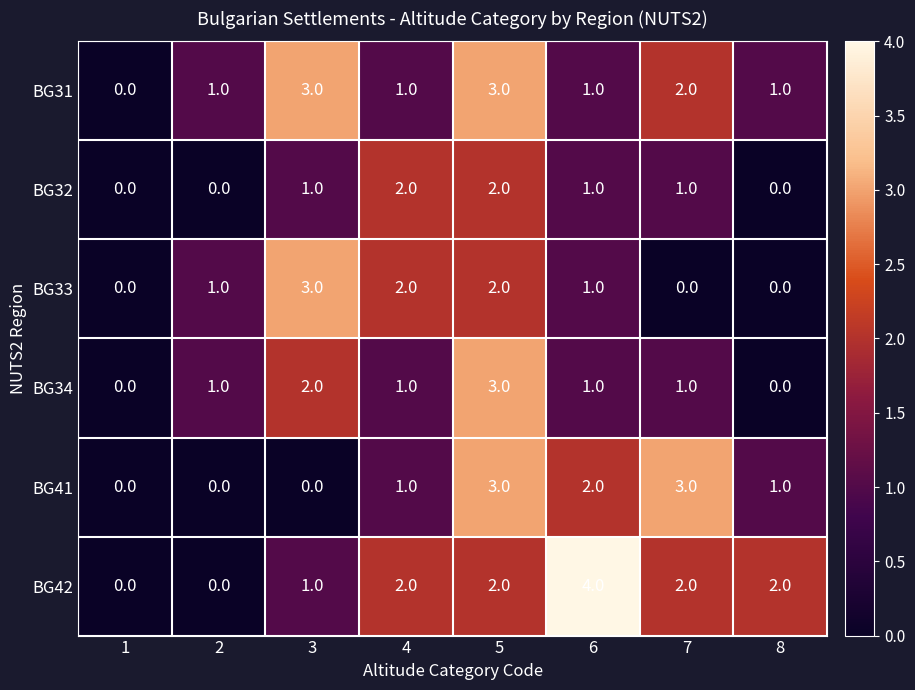

Is it true that BG31 equals -2 at 1?

False